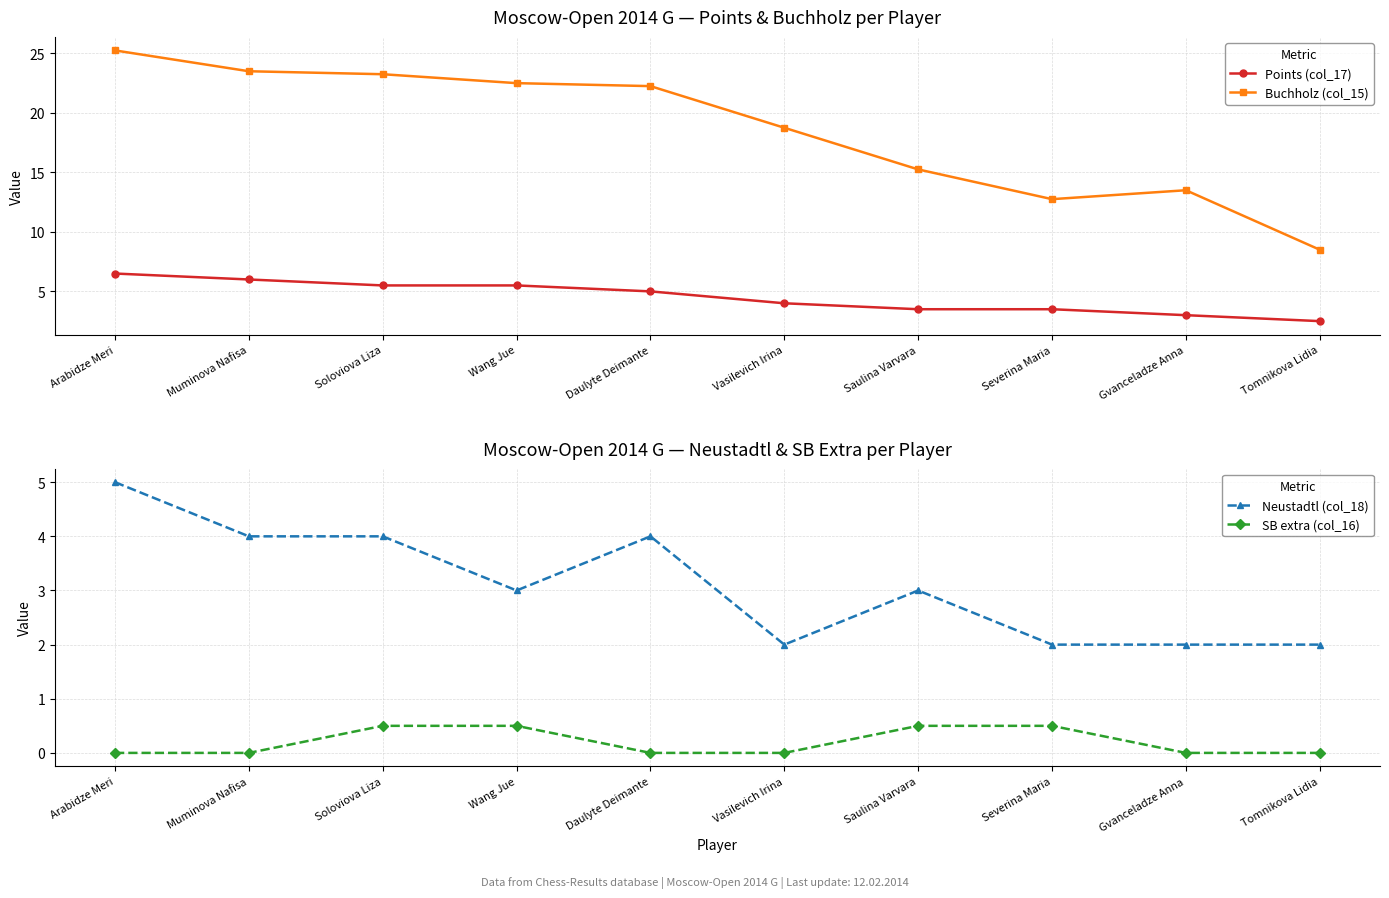

How many data points does each series have?

10